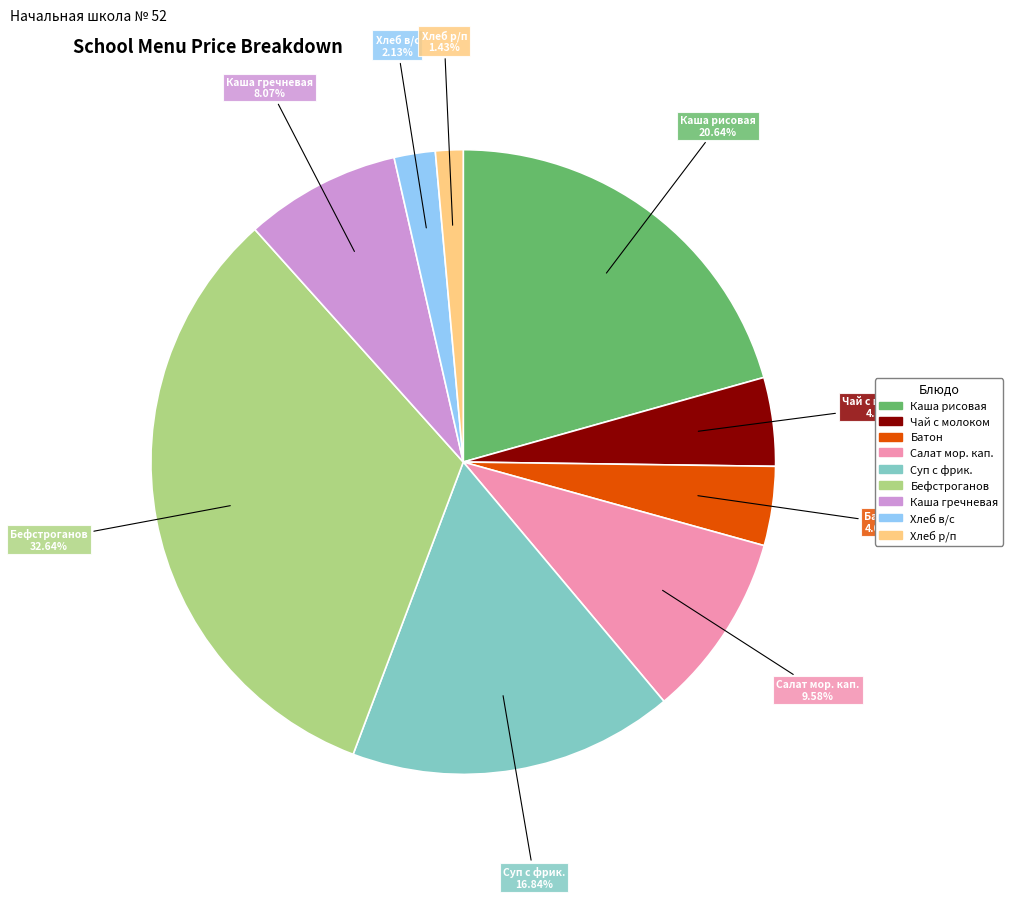

Is there any slice that represents more than half of the pie?

No